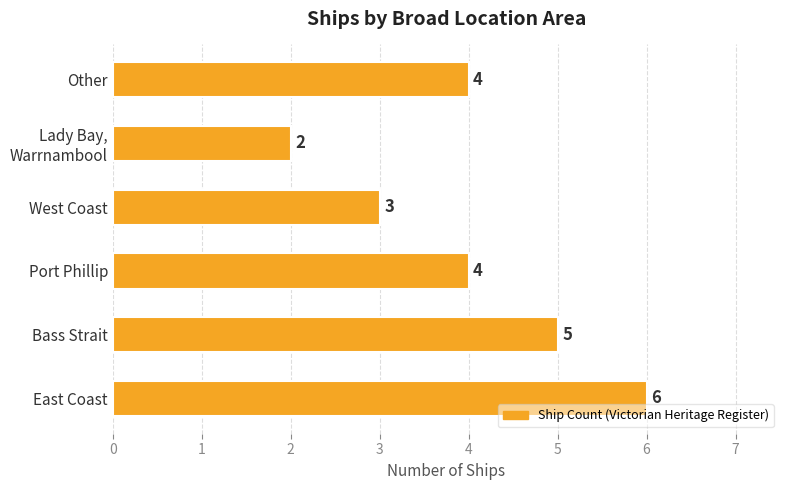

At which category does the chart reach its minimum across all series?

Lady Bay,
Warrnambool